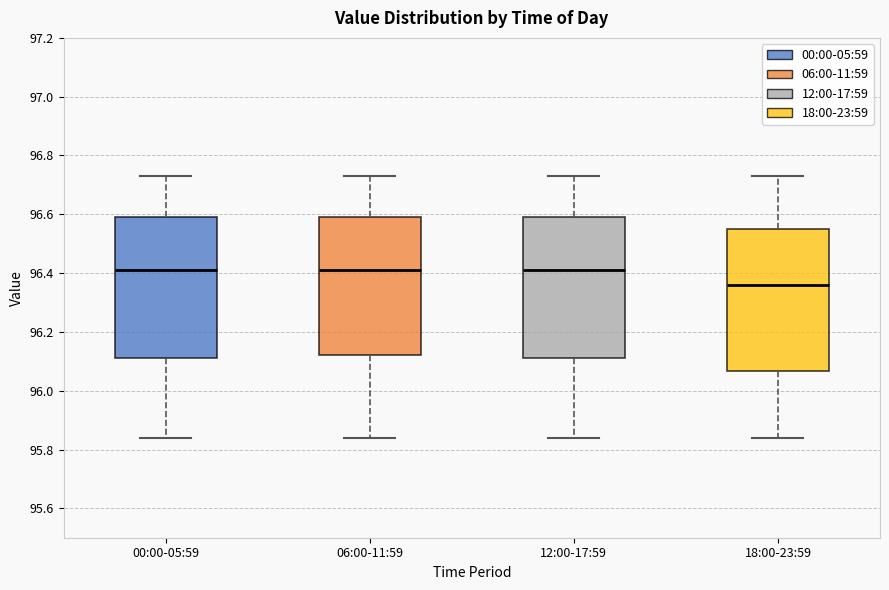

Reading left to right, transcribe this box plot: for each box, give where its median line is, the range the box spans, and where its two whiskers end, as read against the y-axis. The values are not printed on the chart, so give them approximately, as read against the axis.

00:00-05:59: median 96.42, box 96.12 to 96.60, whiskers 95.84 to 96.74
06:00-11:59: median 96.42, box 96.12 to 96.60, whiskers 95.84 to 96.74
12:00-17:59: median 96.42, box 96.12 to 96.60, whiskers 95.84 to 96.74
18:00-23:59: median 96.36, box 96.06 to 96.56, whiskers 95.84 to 96.74